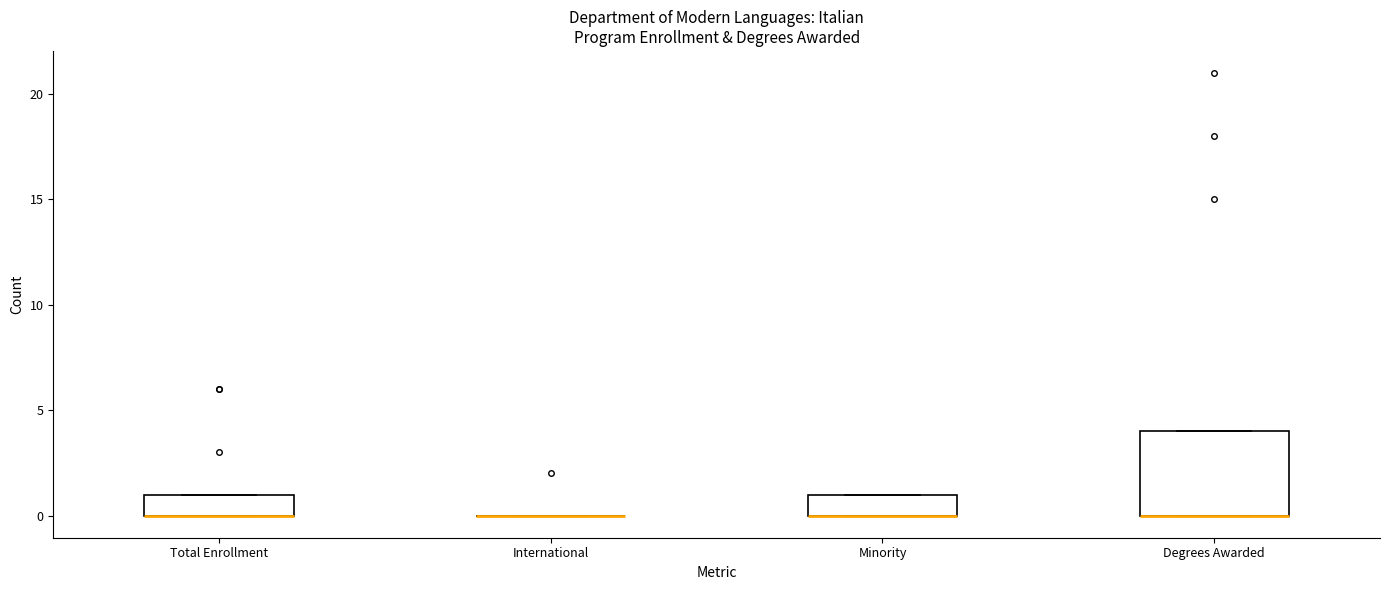

Reading left to right, read every box against the y-axis: the position of its median line, the range the box covers, and the ends of its whiskers. The values are not printed on the chart, so give them approximately, as read against the axis.

Total Enrollment: median 0 (drawn on the box's lower edge), box 0 to 1, whiskers 0 to 1
International: box collapsed to a line at 0, whiskers 0 to 0
Minority: median 0 (drawn on the box's lower edge), box 0 to 1, whiskers 0 to 1
Degrees Awarded: median 0 (drawn on the box's lower edge), box 0 to 4, whiskers 0 to 4